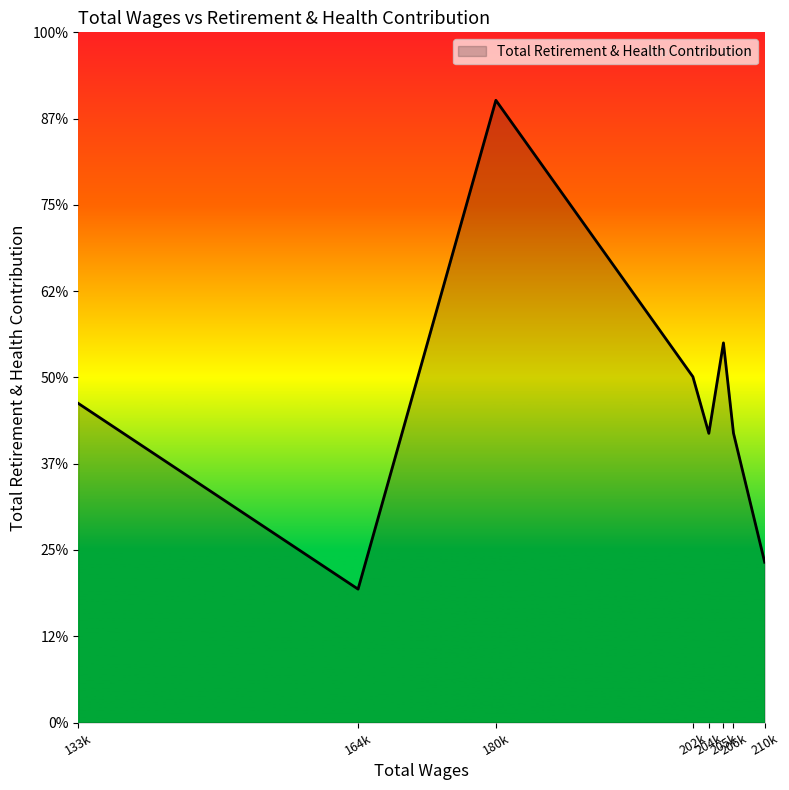

True or false: the data has more than 0 interior local peaks.

True